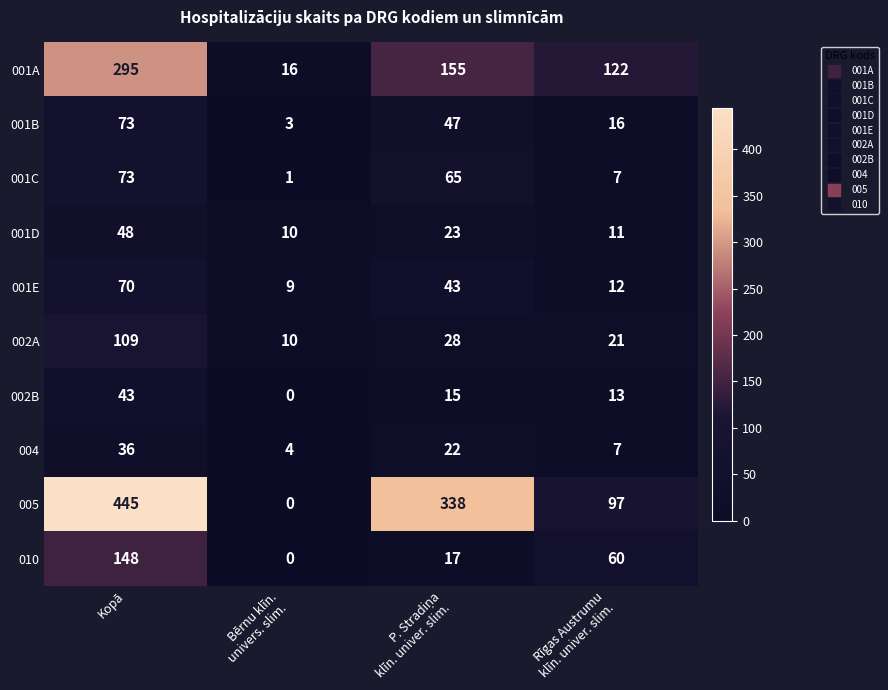

At which category is the sum across all series the highest?

Kopā